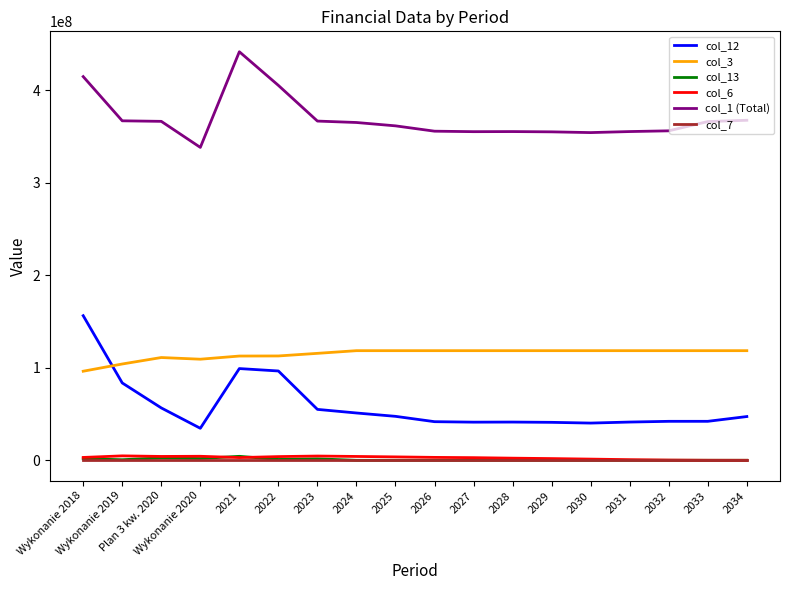

Which series has the largest total across all categories?

col_1 (Total)